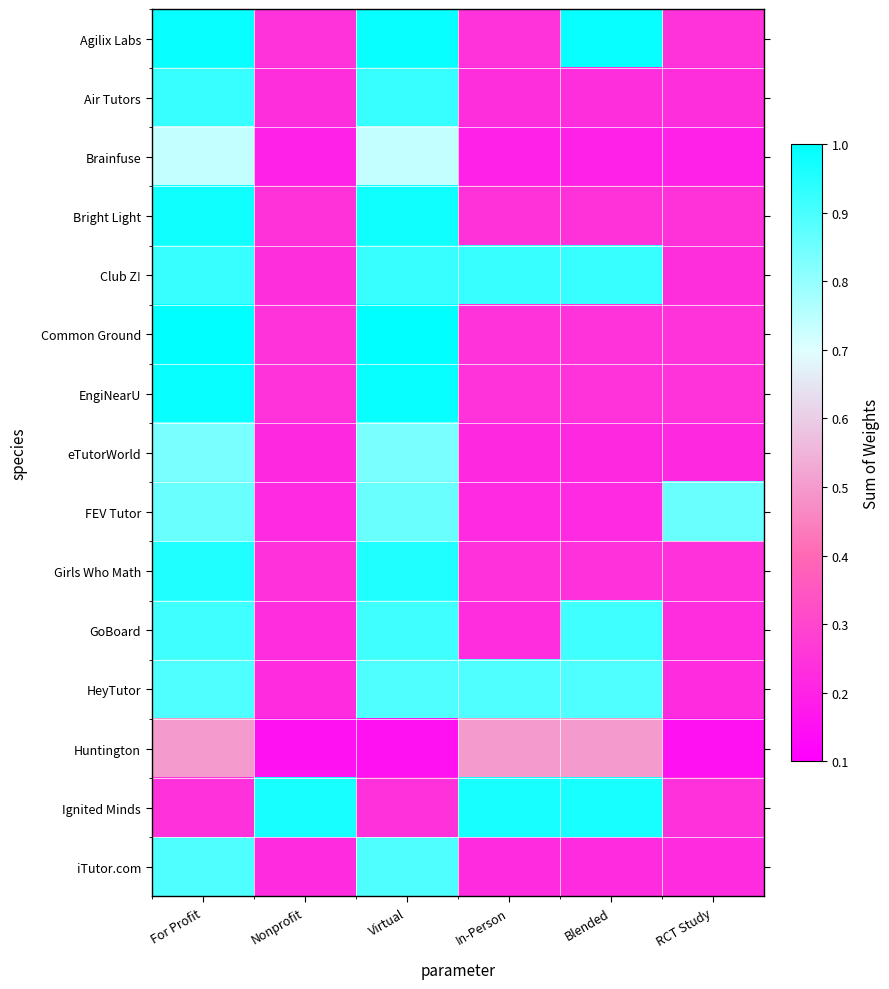

Reading left to right, what are all the values shown in this chart?

Agilix Labs: For Profit=1.0	Nonprofit=0.2	Virtual=1.0	In-Person=0.2	Blended=1.0	RCT Study=0.2
Air Tutors: For Profit=0.9	Nonprofit=0.2	Virtual=0.9	In-Person=0.2	Blended=0.2	RCT Study=0.2
Brainfuse: For Profit=0.7	Nonprofit=0.2	Virtual=0.7	In-Person=0.2	Blended=0.2	RCT Study=0.2
Bright Light: For Profit=1.0	Nonprofit=0.2	Virtual=1.0	In-Person=0.2	Blended=0.2	RCT Study=0.2
Club Z!: For Profit=0.9	Nonprofit=0.2	Virtual=0.9	In-Person=0.9	Blended=0.9	RCT Study=0.2
Common Ground: For Profit=1.0	Nonprofit=0.2	Virtual=1.0	In-Person=0.2	Blended=0.2	RCT Study=0.2
EngiNearU: For Profit=1.0	Nonprofit=0.2	Virtual=1.0	In-Person=0.2	Blended=0.2	RCT Study=0.2
eTutorWorld: For Profit=0.8	Nonprofit=0.2	Virtual=0.8	In-Person=0.2	Blended=0.2	RCT Study=0.2
FEV Tutor: For Profit=0.9	Nonprofit=0.2	Virtual=0.9	In-Person=0.2	Blended=0.2	RCT Study=0.9
Girls Who Math: For Profit=1.0	Nonprofit=0.2	Virtual=1.0	In-Person=0.2	Blended=0.2	RCT Study=0.2
GoBoard: For Profit=0.9	Nonprofit=0.2	Virtual=0.9	In-Person=0.2	Blended=0.9	RCT Study=0.2
HeyTutor: For Profit=0.9	Nonprofit=0.2	Virtual=0.9	In-Person=0.9	Blended=0.9	RCT Study=0.2
Huntington: For Profit=0.5	Nonprofit=0.1	Virtual=0.1	In-Person=0.5	Blended=0.5	RCT Study=0.1
Ignited Minds: For Profit=0.2	Nonprofit=1.0	Virtual=0.2	In-Person=1.0	Blended=1.0	RCT Study=0.2
iTutor.com: For Profit=0.9	Nonprofit=0.2	Virtual=0.9	In-Person=0.2	Blended=0.2	RCT Study=0.2